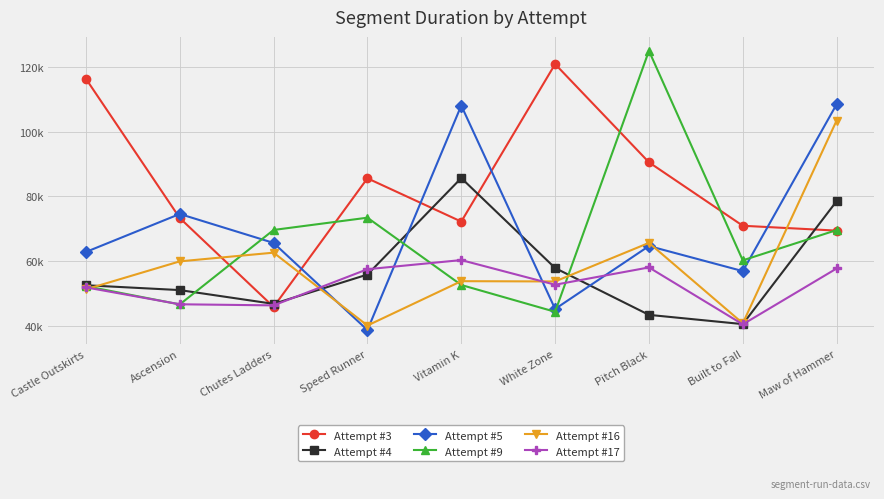

What are all the series names shown in the legend?

Attempt #3, Attempt #4, Attempt #5, Attempt #9, Attempt #16, Attempt #17